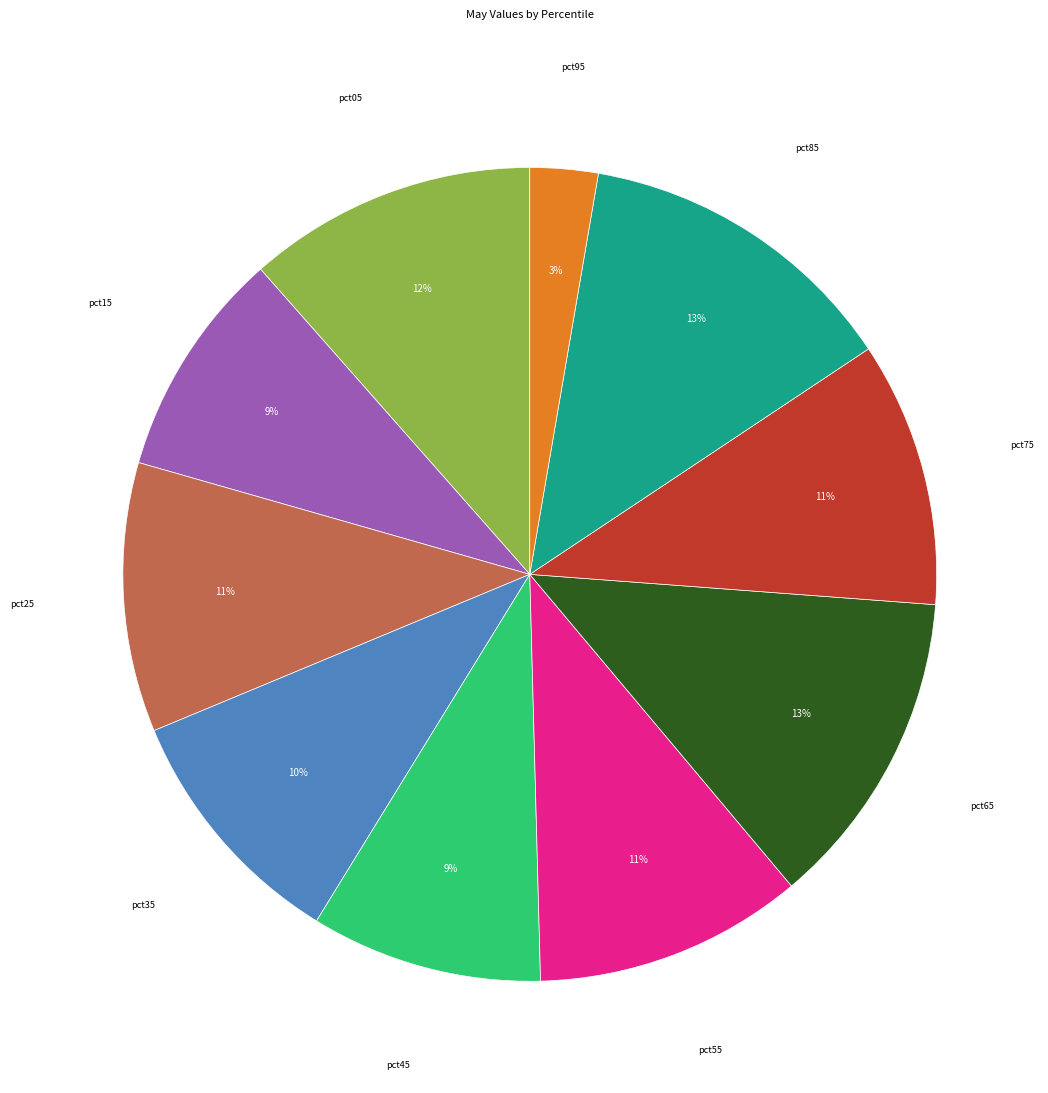

To the nearest percent, what is the difference between the largest and smallest slice percentages?

10%